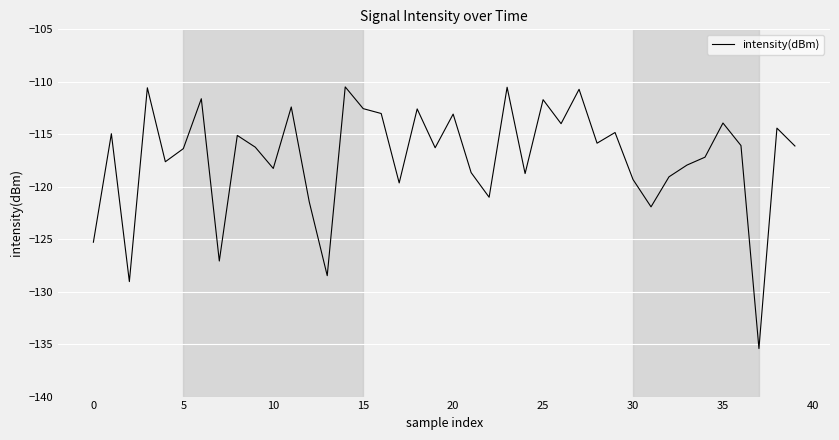

What is the maximum value shown in the chart?

-110.5